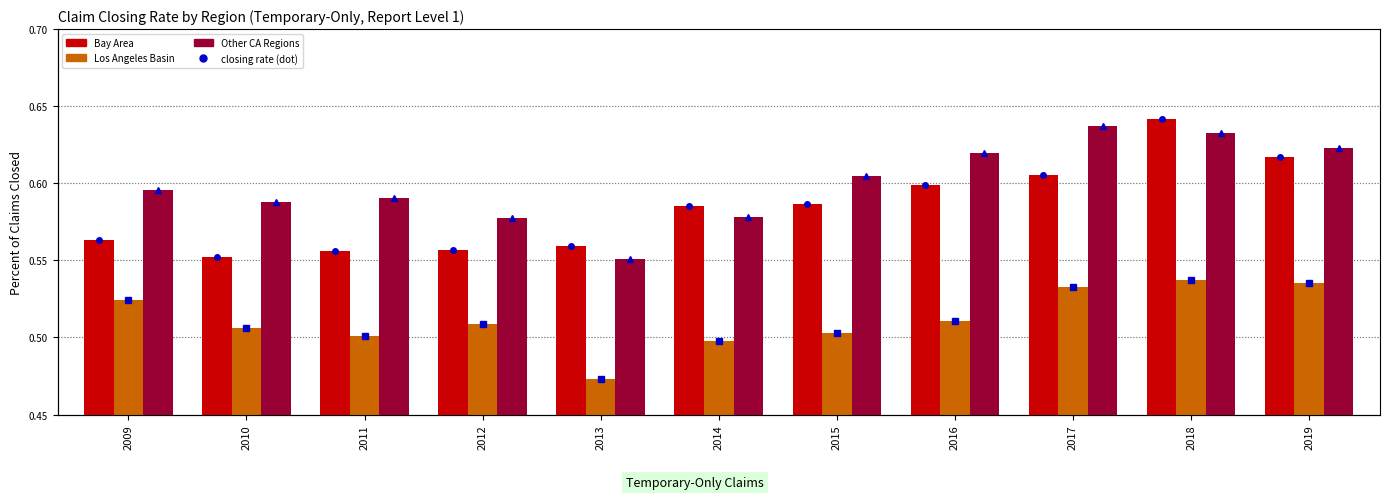

What is the minimum value shown in the chart?

0.5